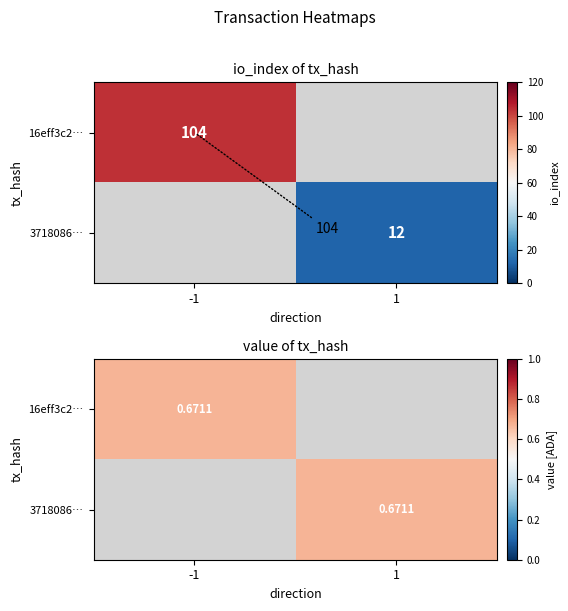

Reading left to right, transcribe all the data shown in this chart.

16eff3c2ba6cc85df1b488b33f4dbe024e42e1e: -1	104
3718086237783eca904935dc53907e3bff934b8: 1	12